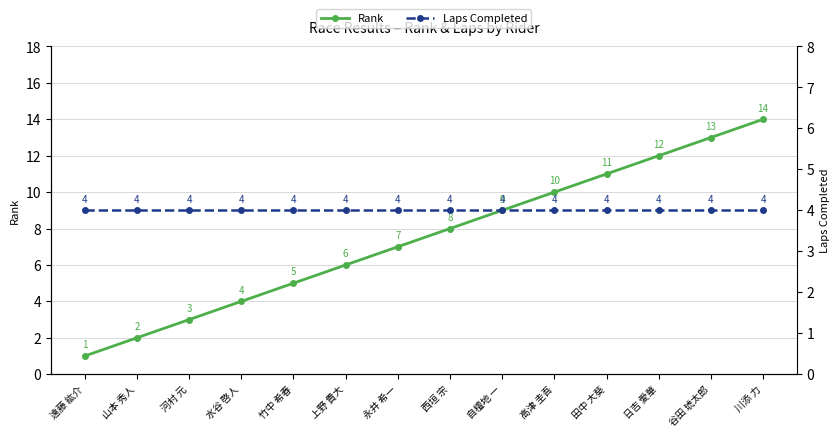

Is it true that Rank equals 11 at 西垣 宗?

False